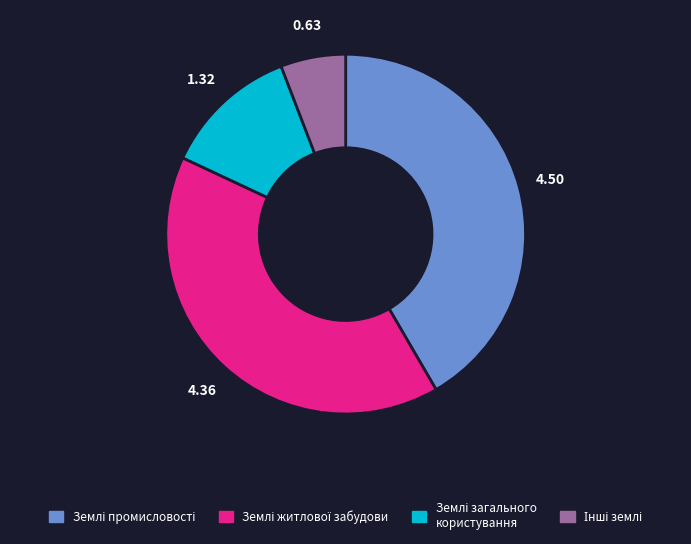

Is there a majority slice in this chart?

No